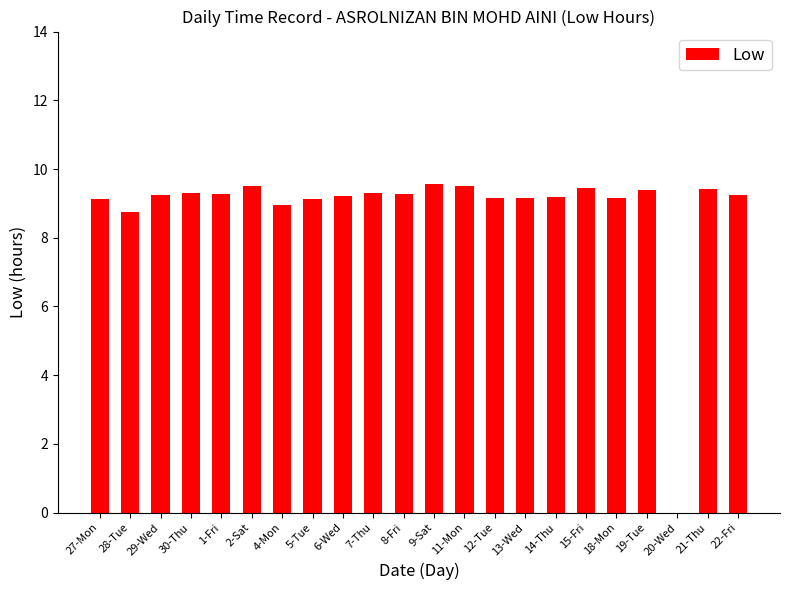

What is the change in value from 6-Wed to 12-Tue?

-0.1